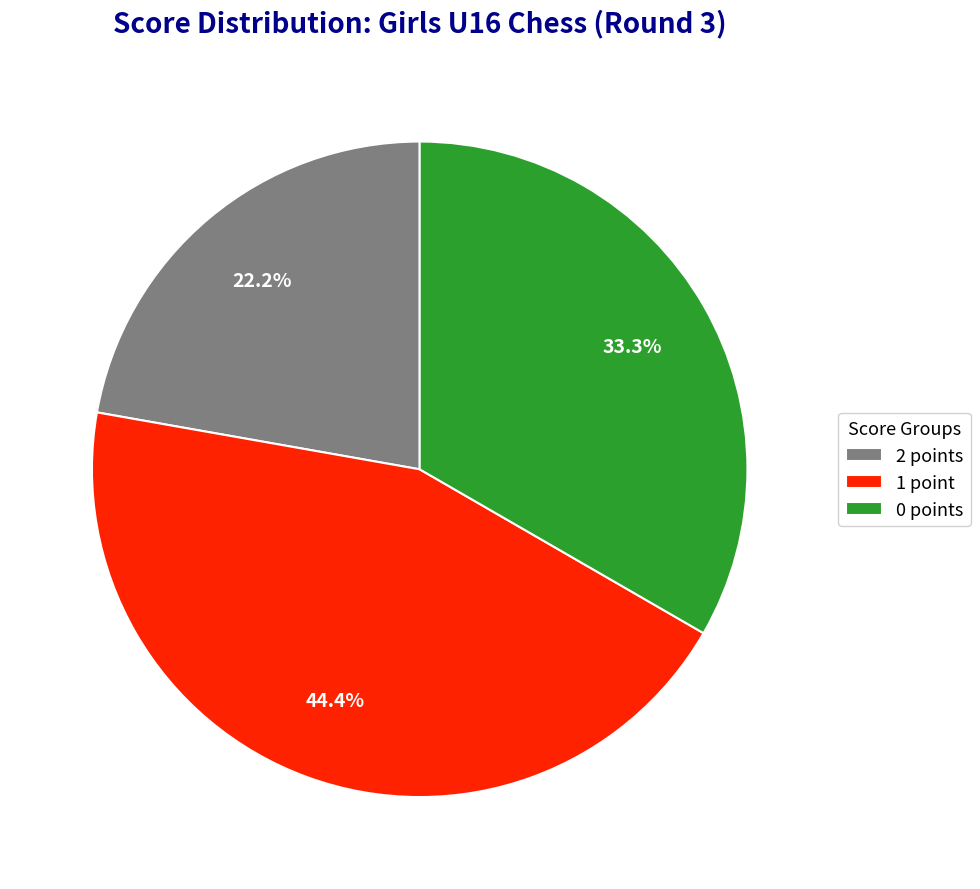

What is the smallest slice in the pie chart?

2 points